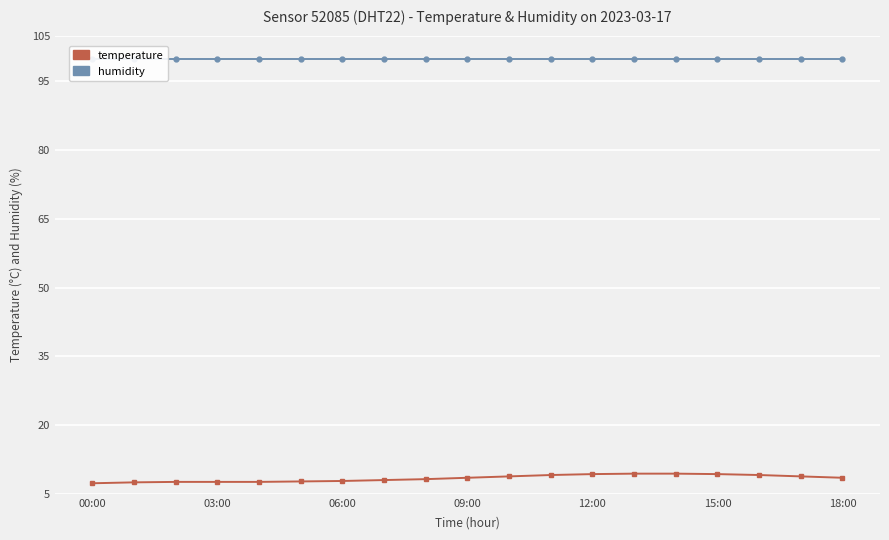

True or false: temperature has a value of 11.0 at 12:00.

False